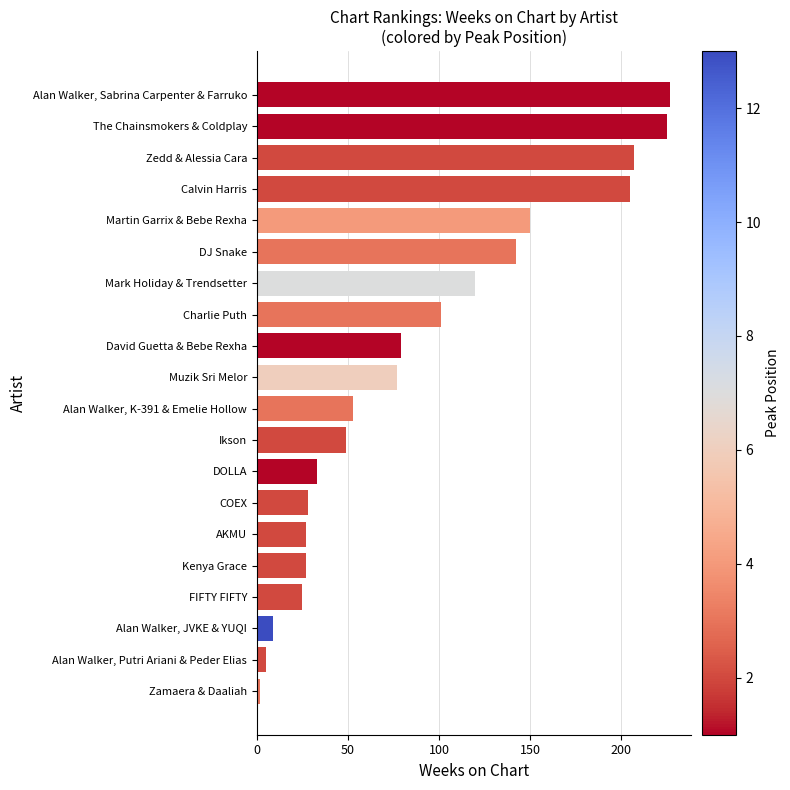

Does the chart contain any negative values?

No